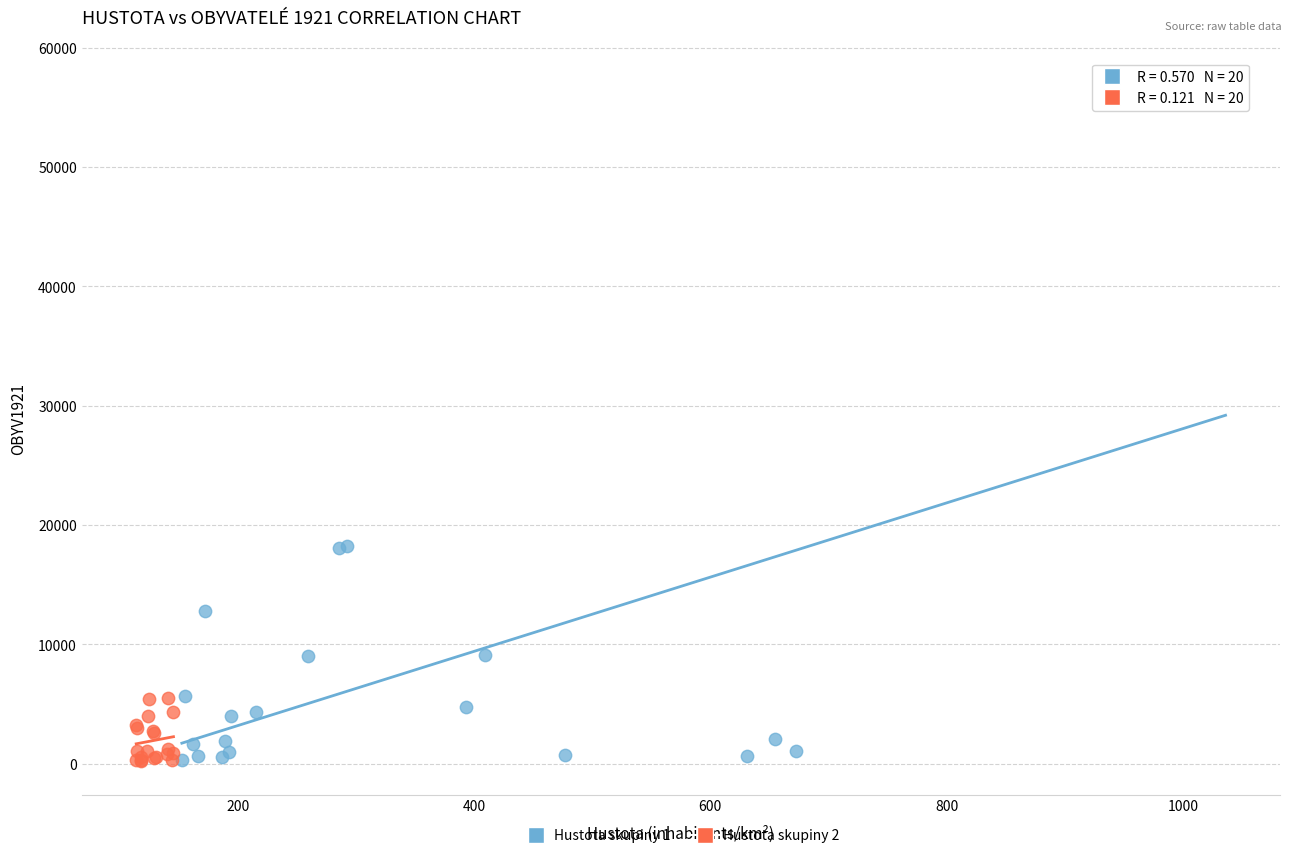

What are all the series names shown in the legend?

Hustota skupiny 1, Hustota skupiny 2